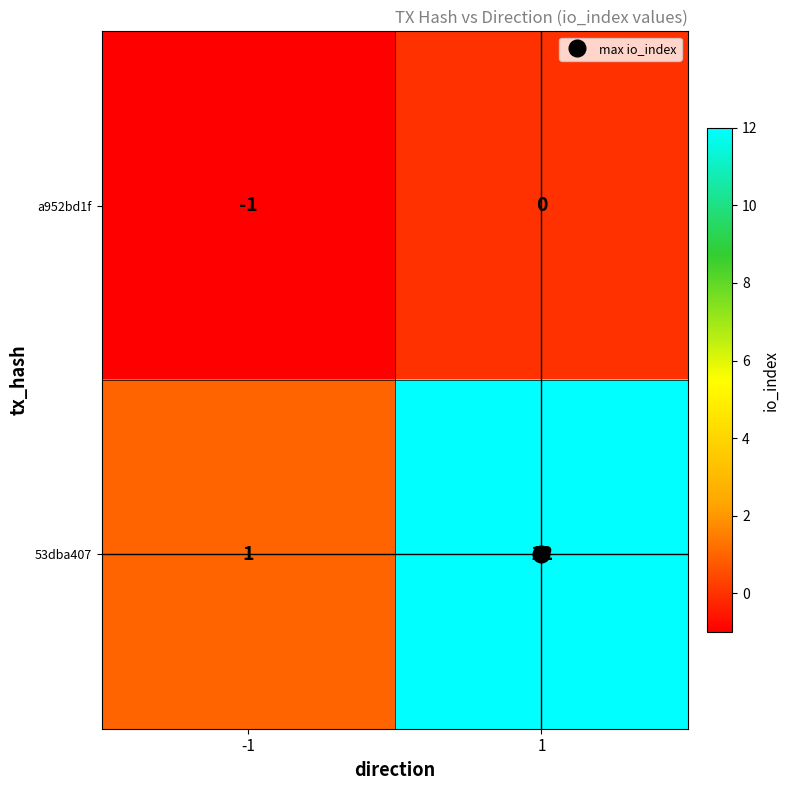

True or false: a952bd1f has a value of -1 at -1.

True